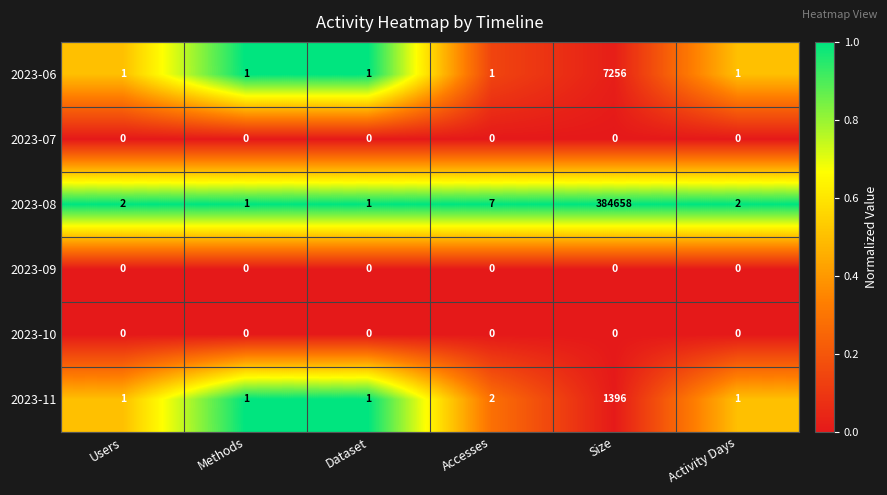

Which label corresponds to the largest value in the chart?

Size